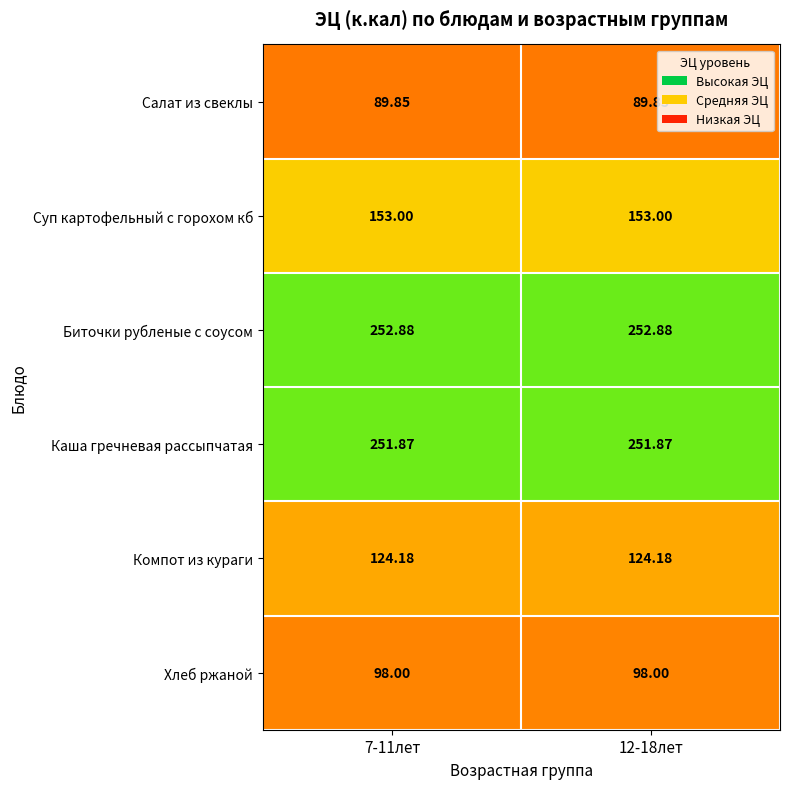

Which series has the largest total across all categories?

Биточки рубленые с соусом